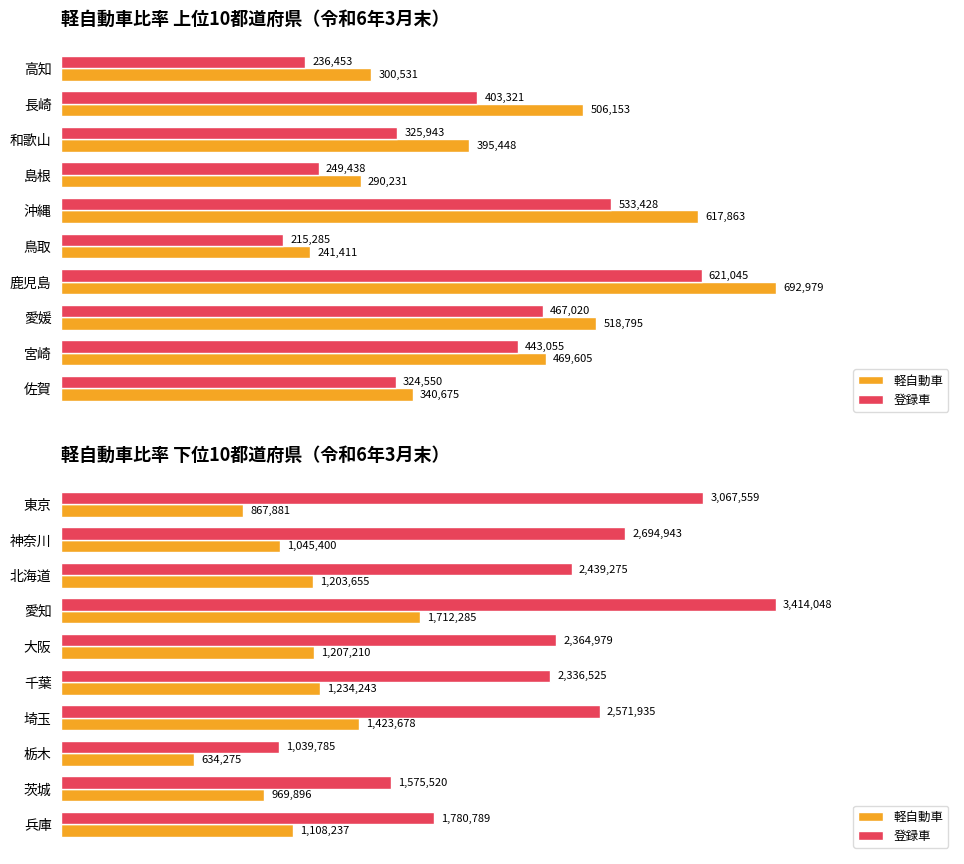

Is the value of 登録車 at 神奈川 greater than the value of 軽自動車 at 愛知?

Yes